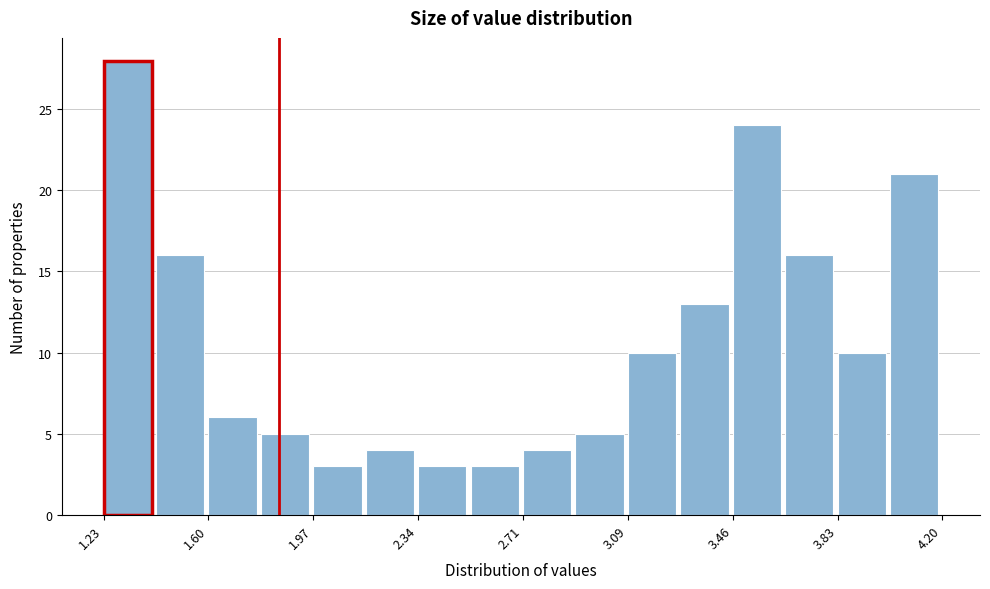

Around what value on the x-axis is the tallest bar? Give the approximate position of its centre, as read against the axis.

1.30